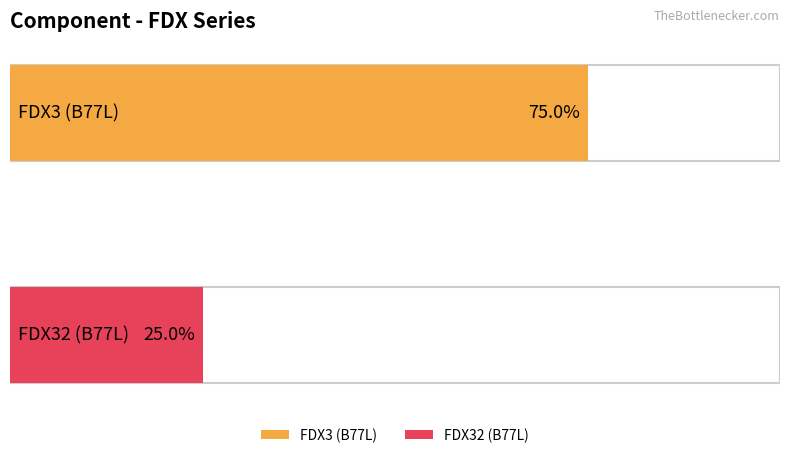

At how many categories does at least one series exceed 2?

2